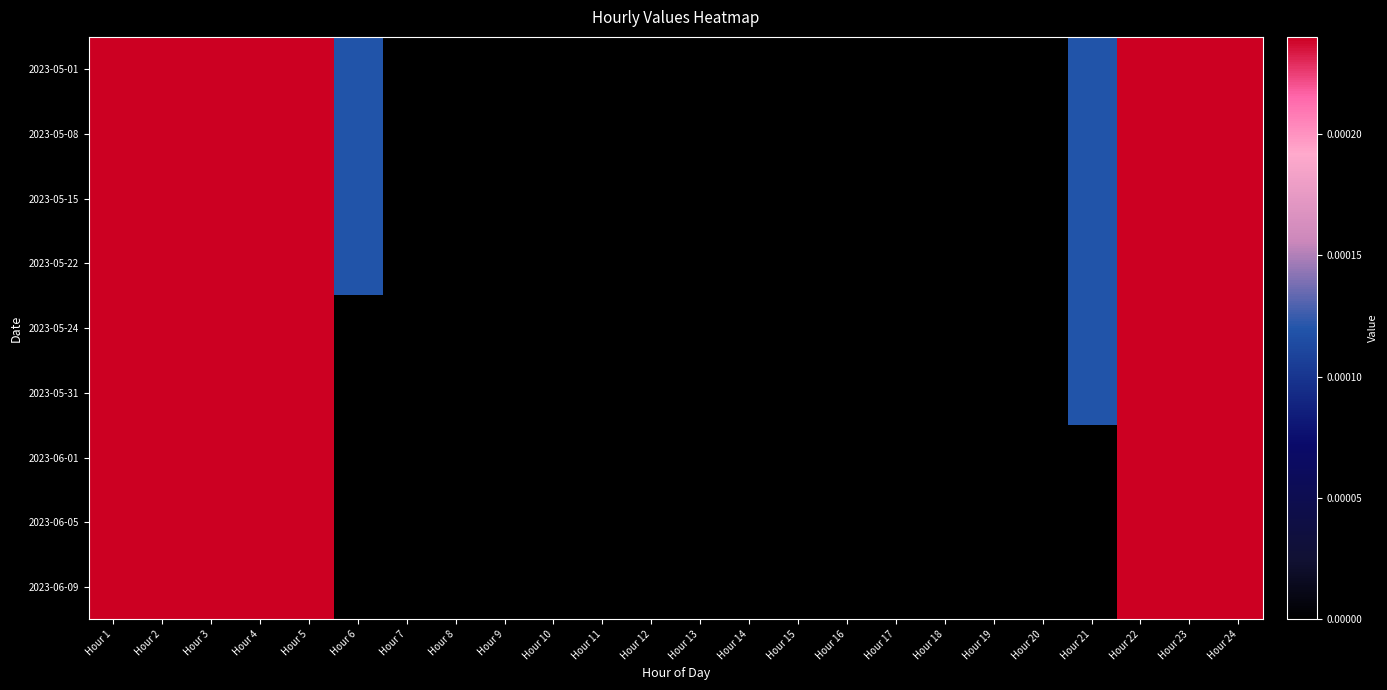

At which category is the sum across all series the highest?

Hour 1